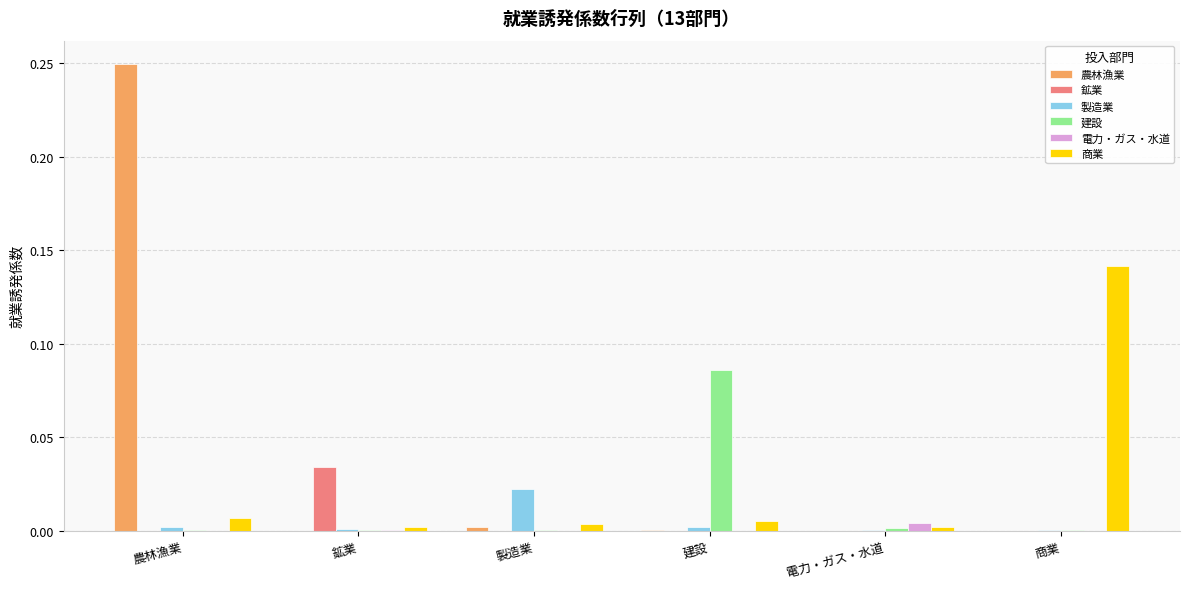

At which category does the chart reach its peak across all series?

農林漁業